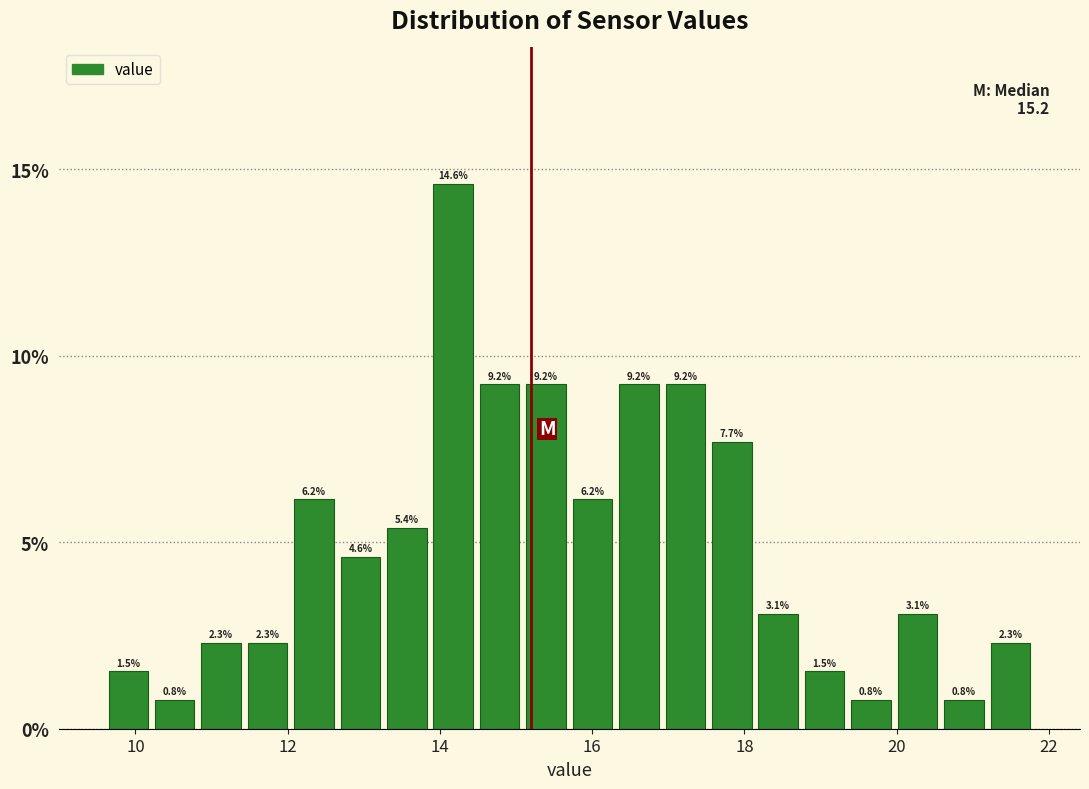

Read against the x-axis, roughly where is the centre of the tallest bar?

14.2